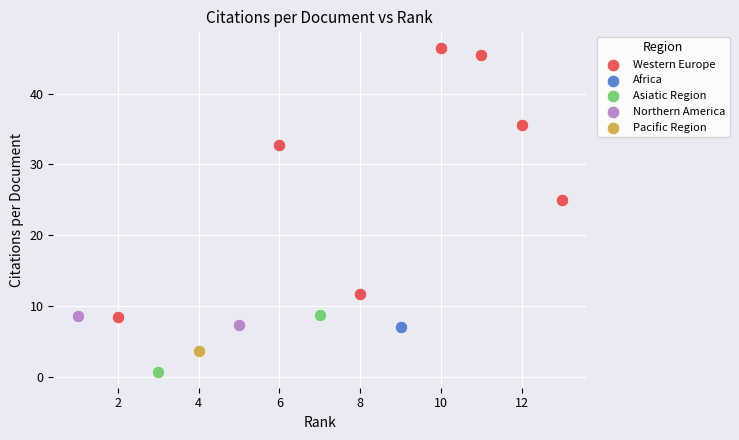

What are all the series names shown in the legend?

Western Europe, Africa, Asiatic Region, Northern America, Pacific Region